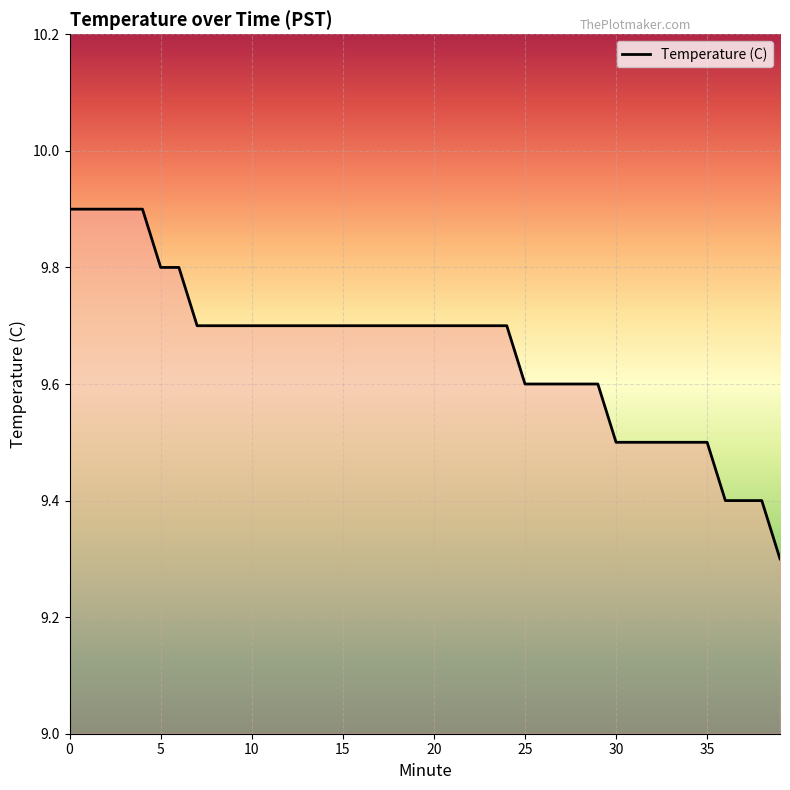

What is the difference between the maximum and minimum values?

0.6